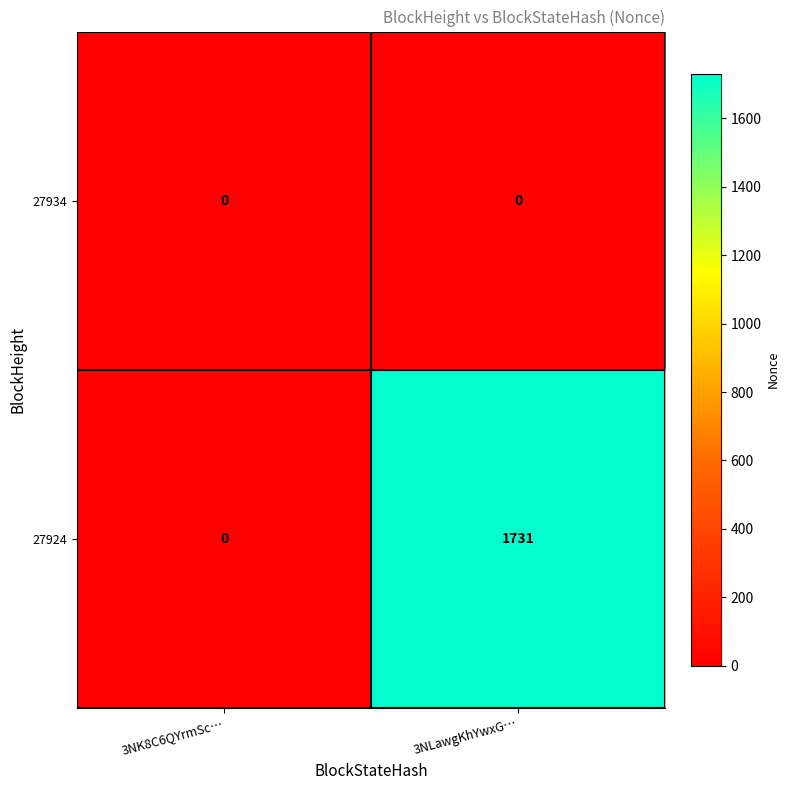

Which series has the largest total across all categories?

27924